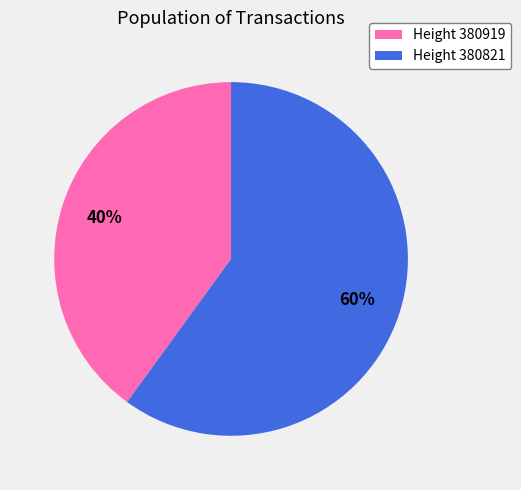

The Height 380821 slice represents 60% of the pie. True or false?

True